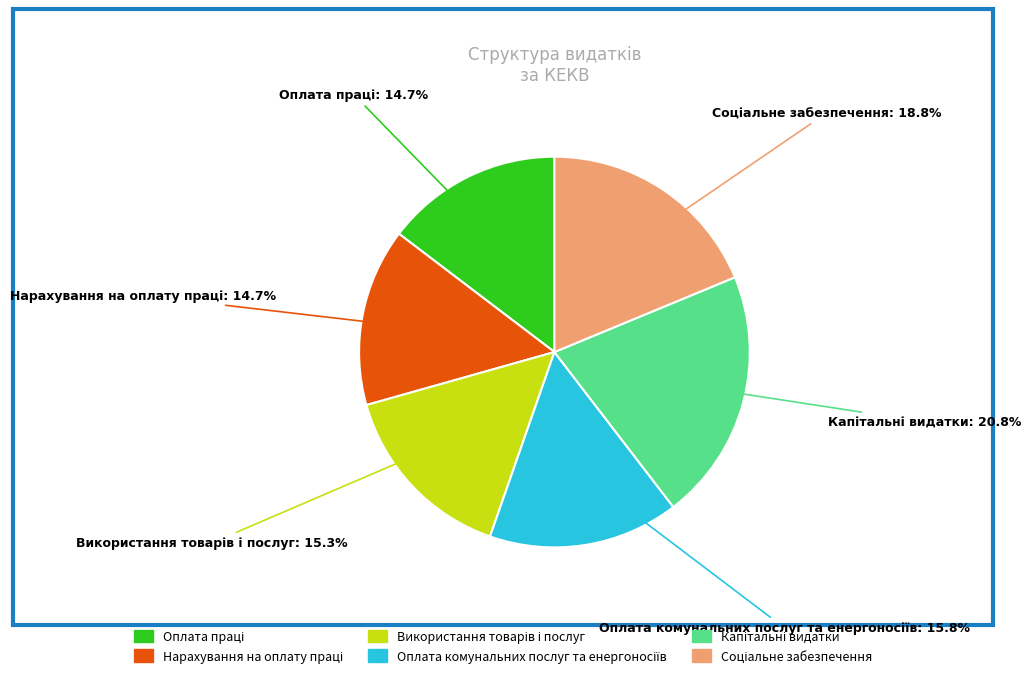

Is there a majority slice in this chart?

No